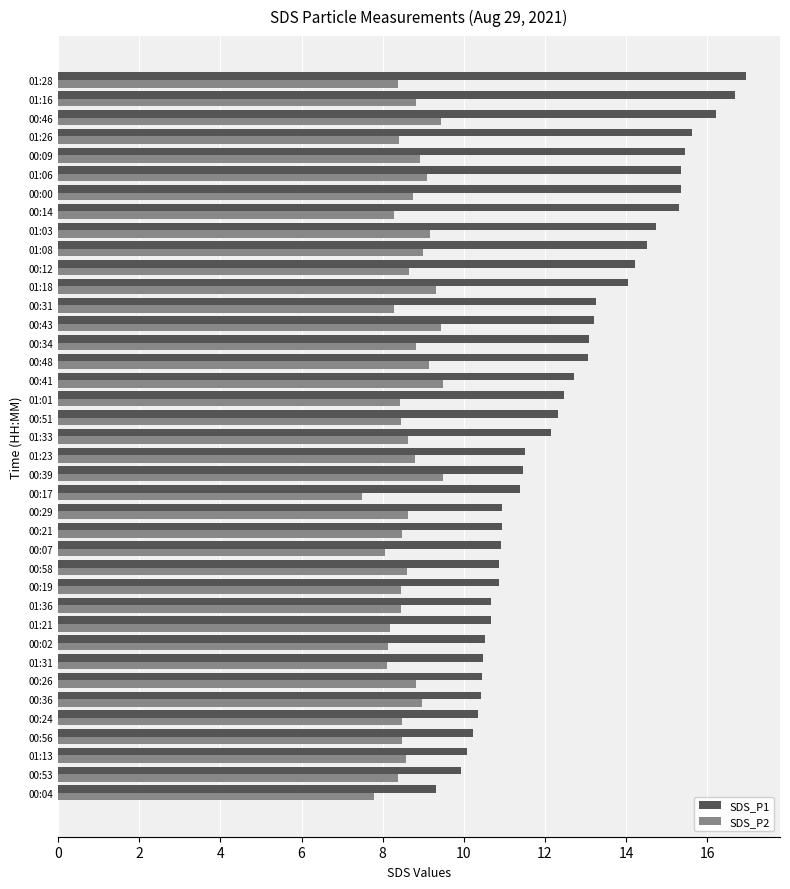

What are all the series names shown in the legend?

SDS_P1, SDS_P2